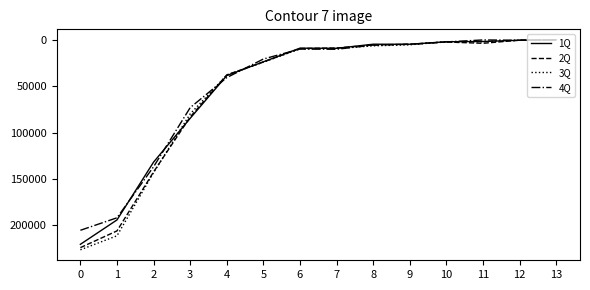

Is it true that 3Q equals 148632 at 0?

False